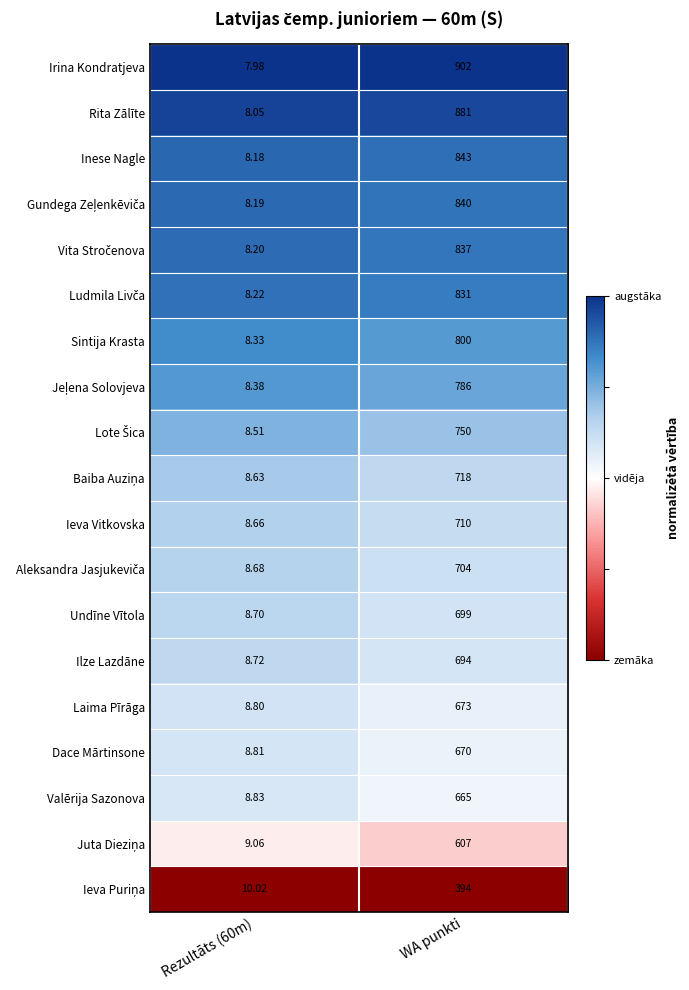

Which series has the largest total across all categories?

Irina Kondratjeva